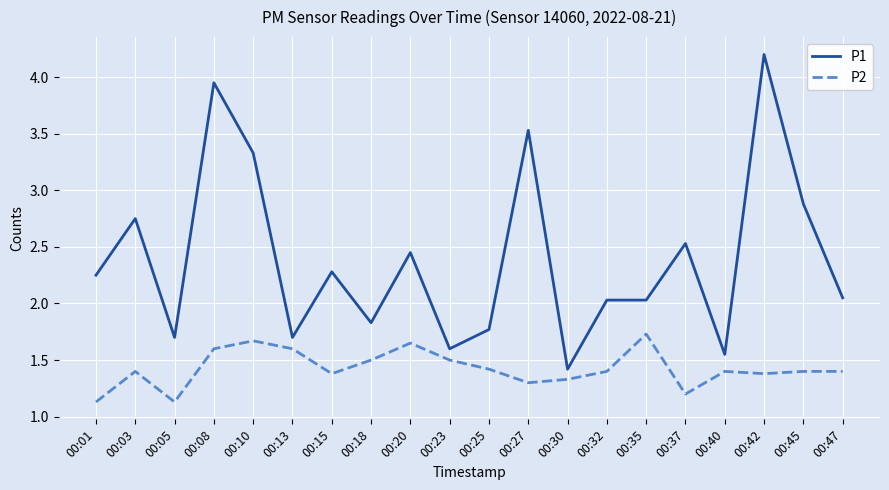

Which series has the widest spread of values?

P1